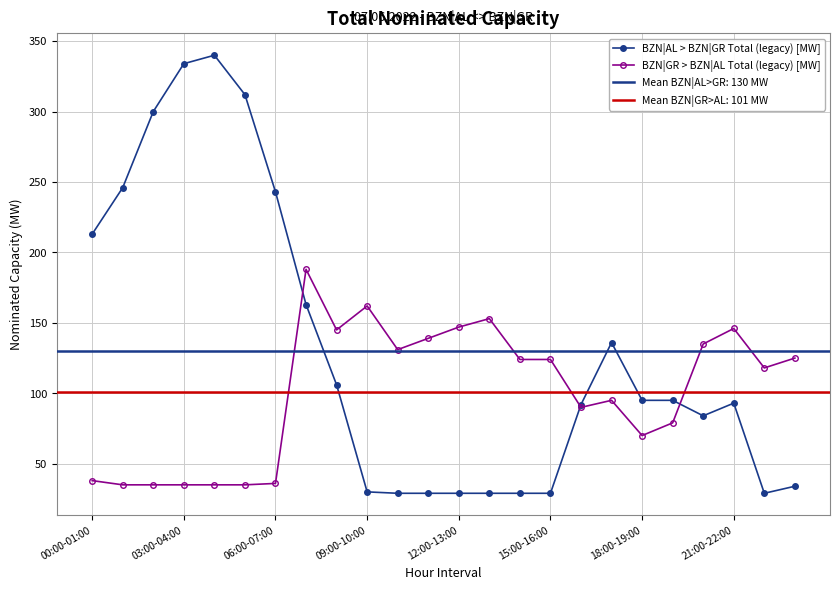

What is the total value across all series at 23?

159